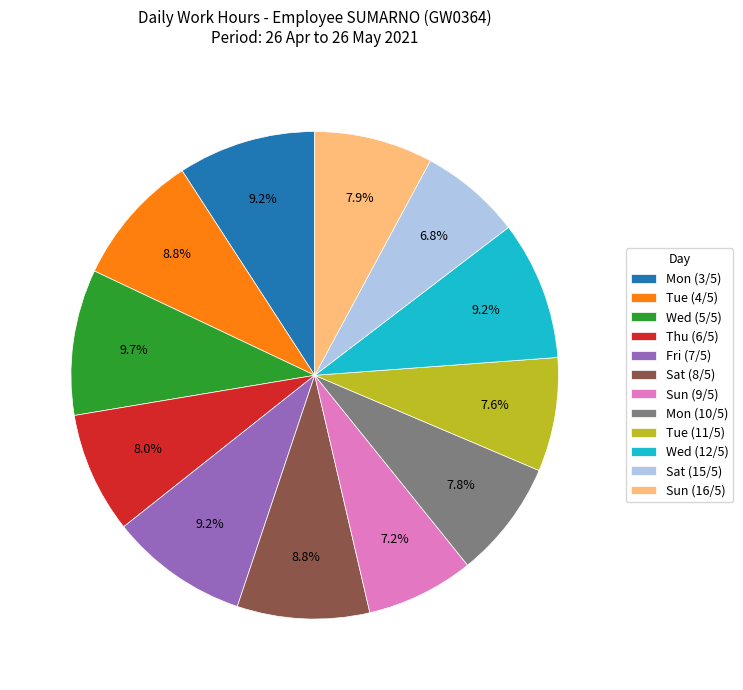

What portion of the pie excludes Tue (11/5)?

92.4%